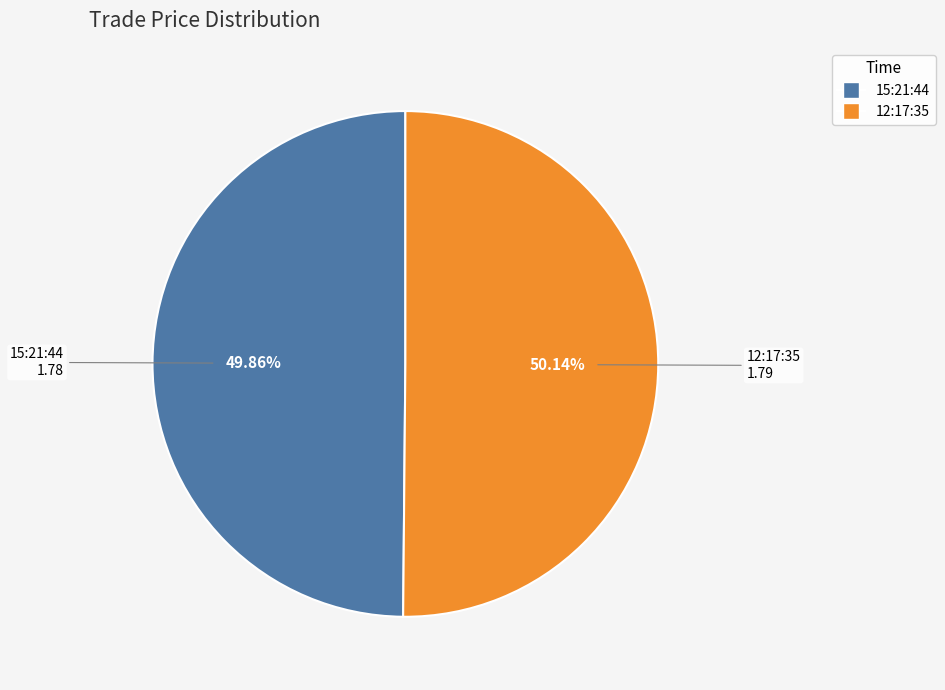

Is there a majority slice in this chart?

Yes